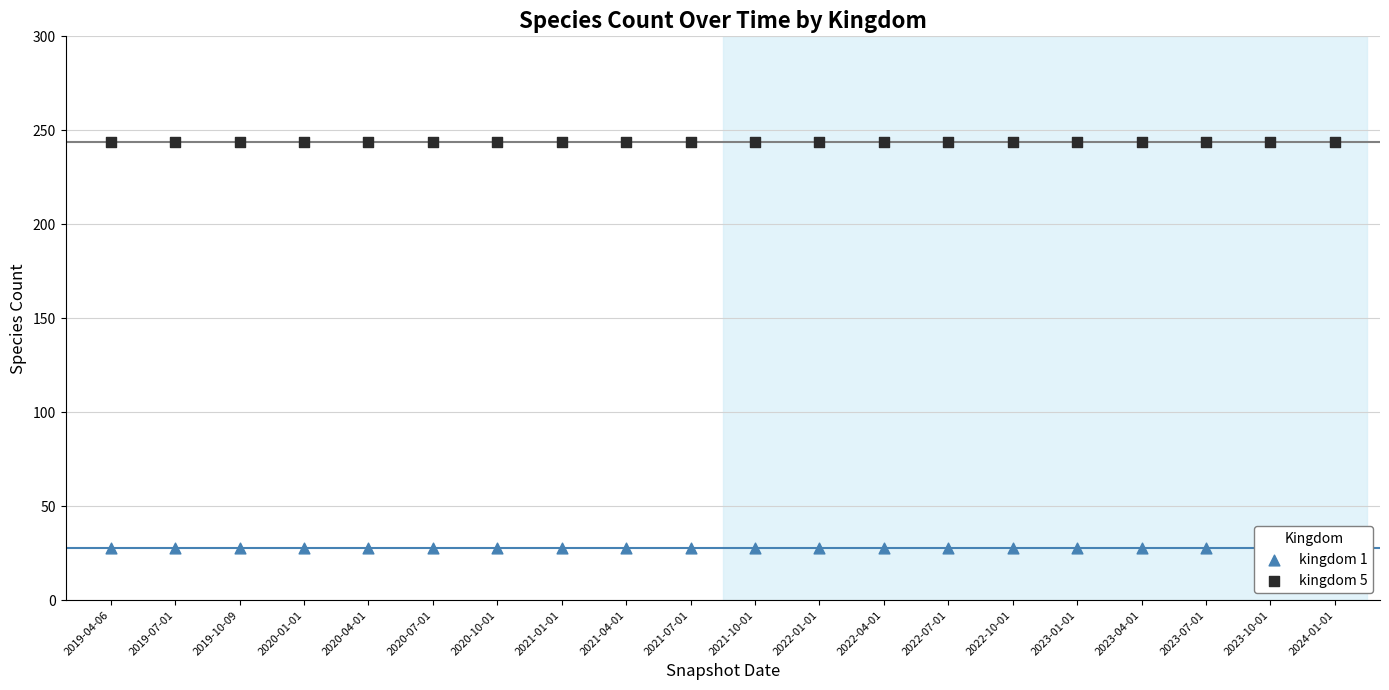

Which series reaches the maximum Y coordinate?

kingdom 5